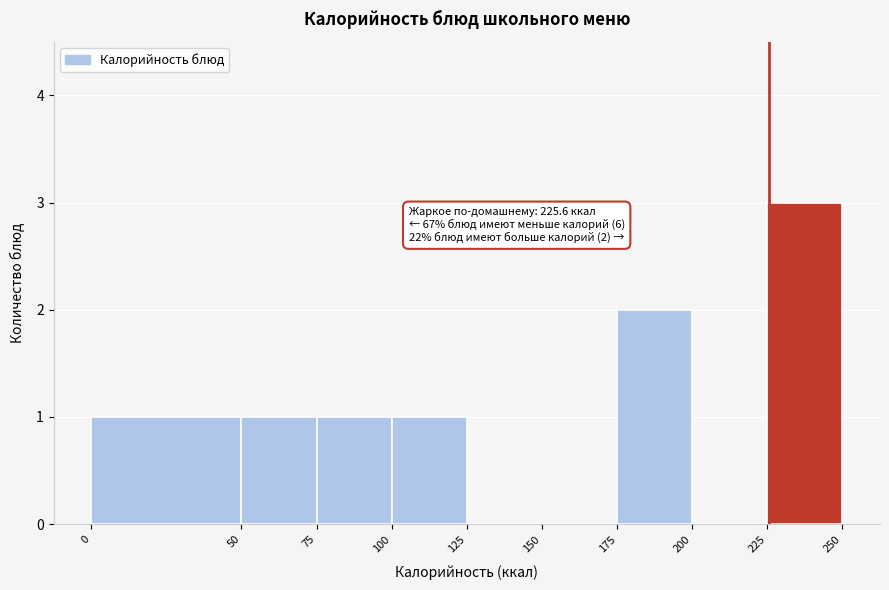

Over which range of the x-axis is the bar tallest?

225 to 250